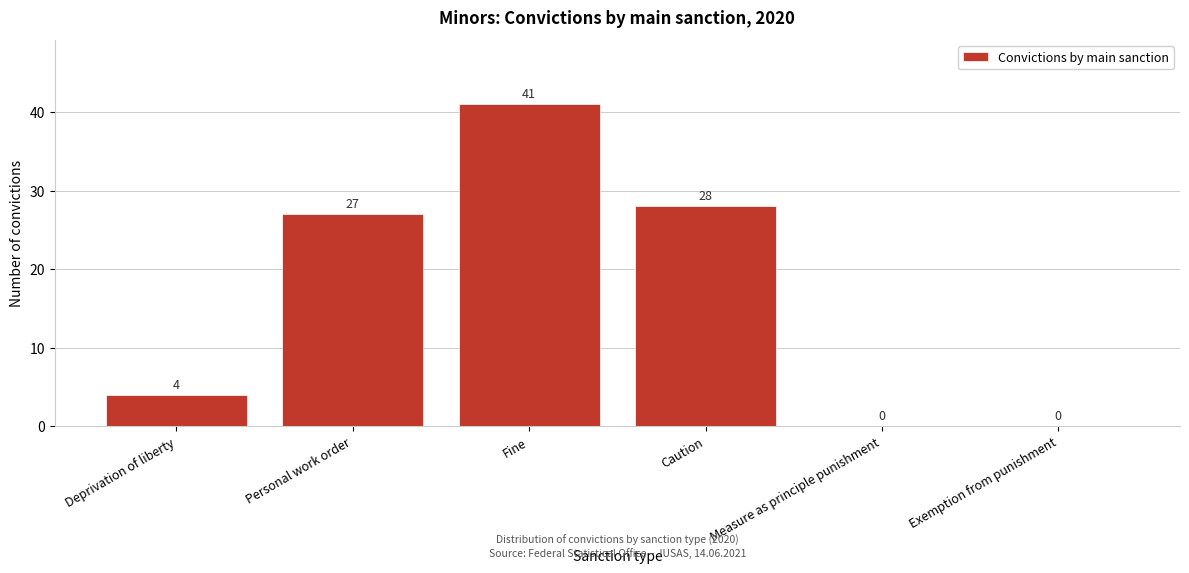

Reading right to left, list all the values displayed in this chart.

Exemption from punishment=0	Measure as principle punishment=0	Caution=28	Fine=41	Personal work order=27	Deprivation of liberty=4